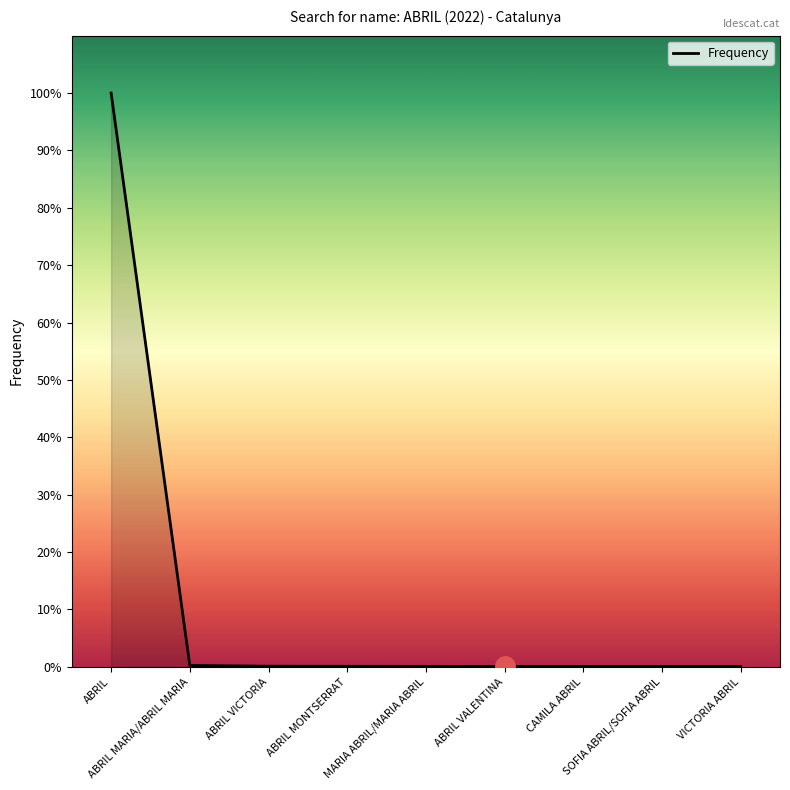

Which has a higher value, ABRIL MARIA/ABRIL MARIA or ABRIL?

ABRIL